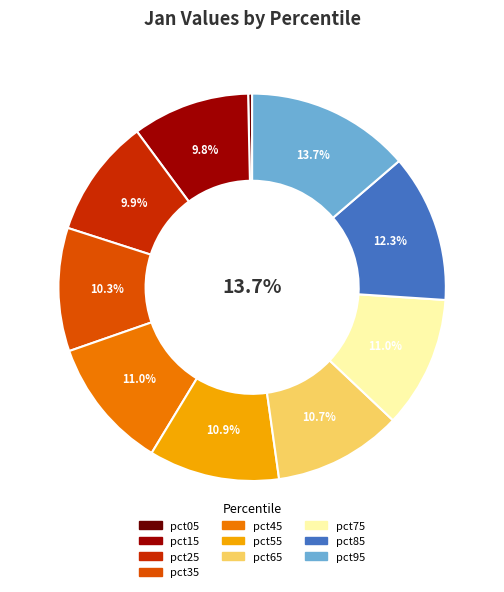

Is there any slice that represents more than half of the pie?

No